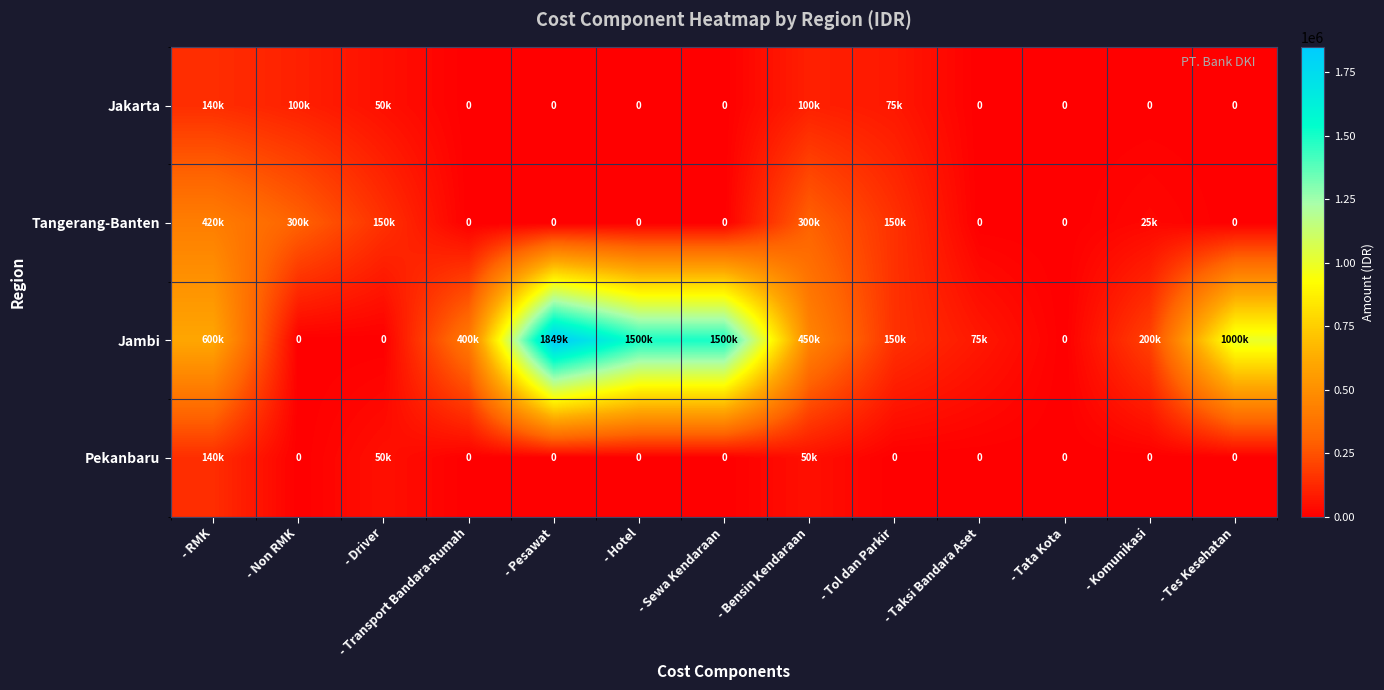

Is the value of Pekanbaru at - Komunikasi greater than the value of Tangerang-Banten at - Sewa Kendaraan?

No